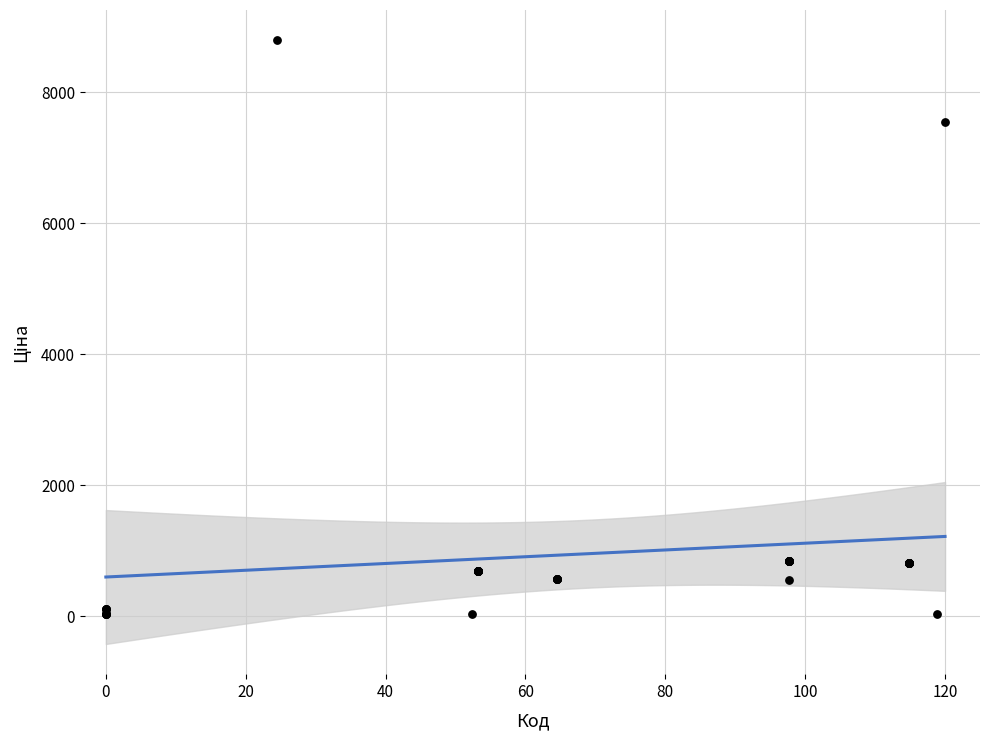

What Y value in the scatter plot is closest to 4414?

7545.9